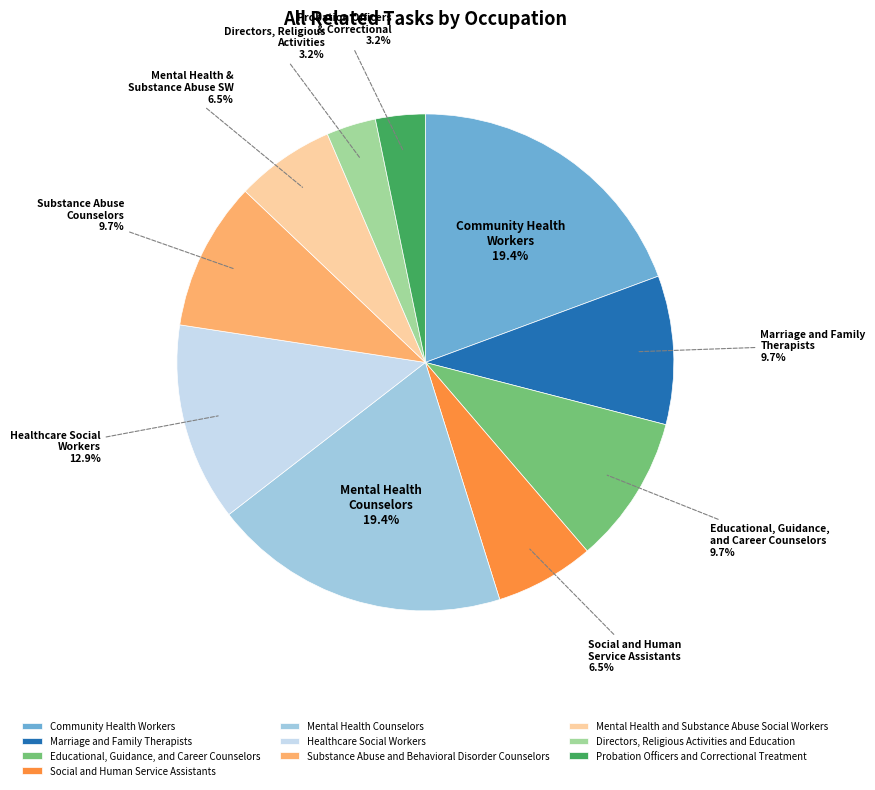

Count the number of slices in the pie.

10